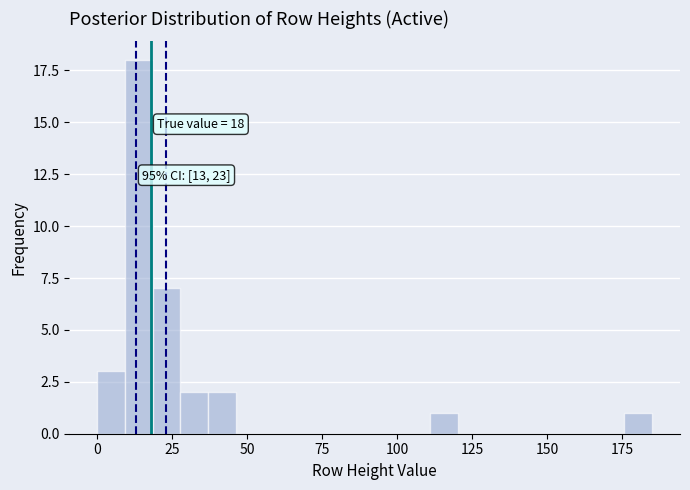

Around what value on the x-axis is the tallest bar? Give the approximate position of its centre, as read against the axis.

15